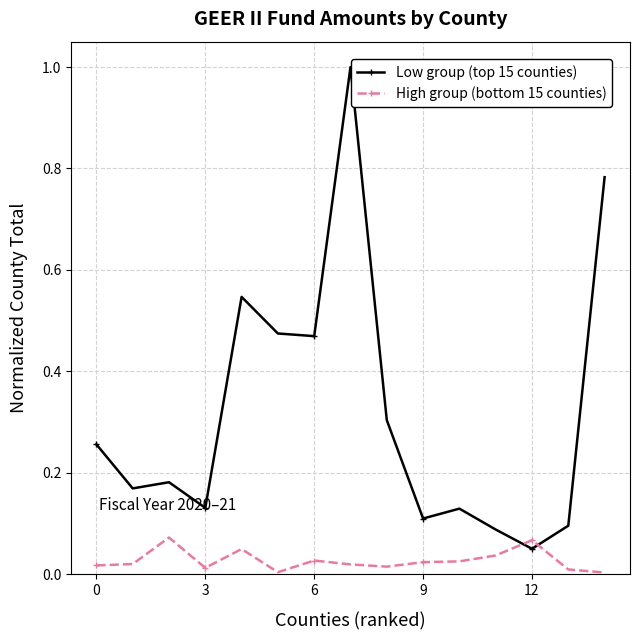

Which series has the widest spread of values?

Low group (top 15 counties)